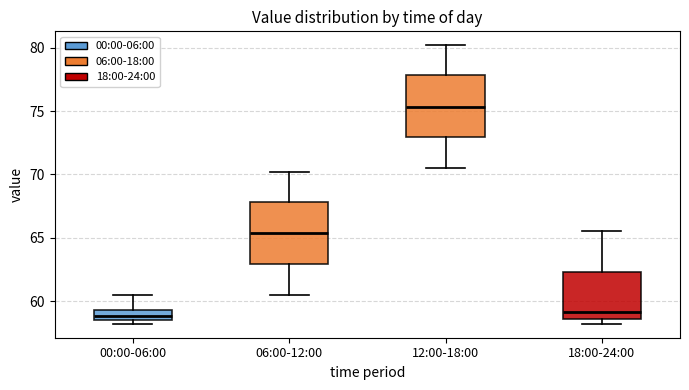

Where does the median line of the box for 00:00-06:00 sit on the y-axis? The values are not printed on the chart, so give them approximately, as read against the axis.

59.0